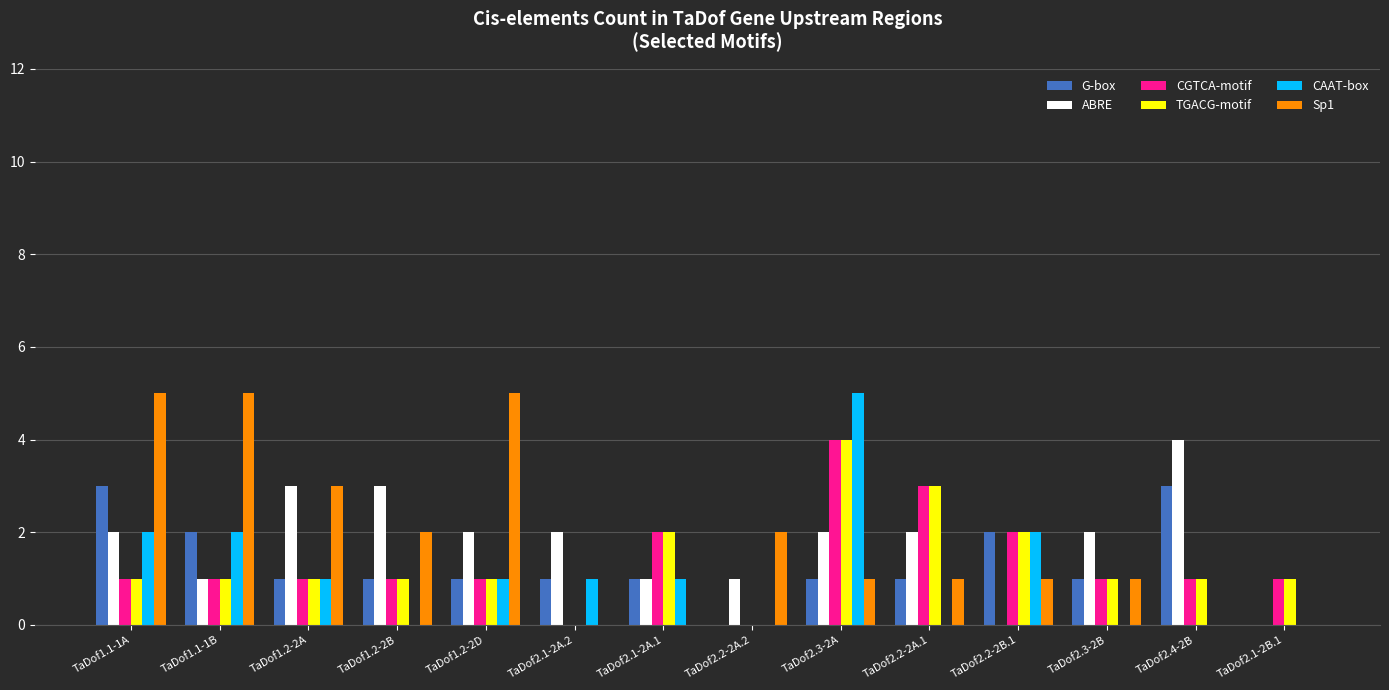

Does the chart contain stacked bars?

No